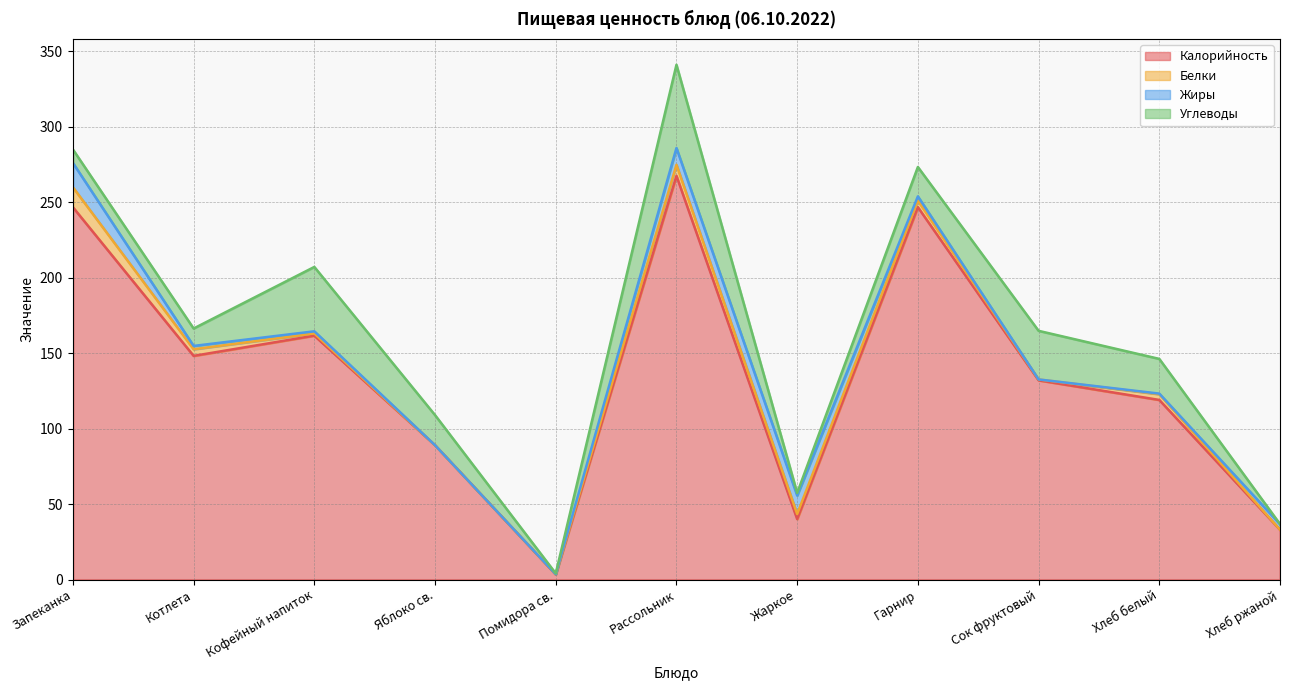

Which series changed the most between Кофейный напиток and Хлеб ржаной?

Калорийность